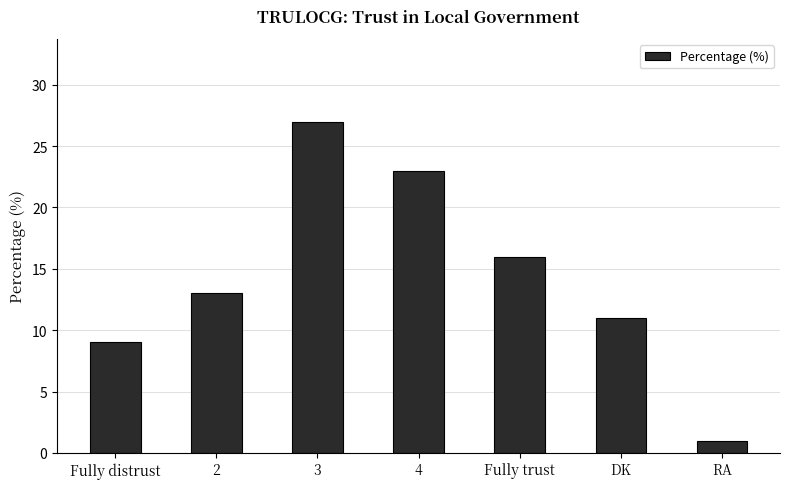

List the labels in order of value, largest first.

3, 4, Fully trust, 2, DK, Fully distrust, RA